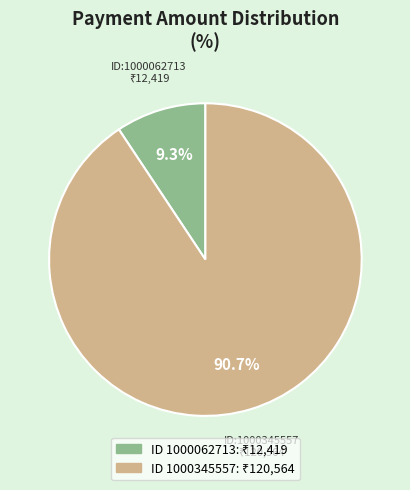

Does any single category account for the majority?

Yes